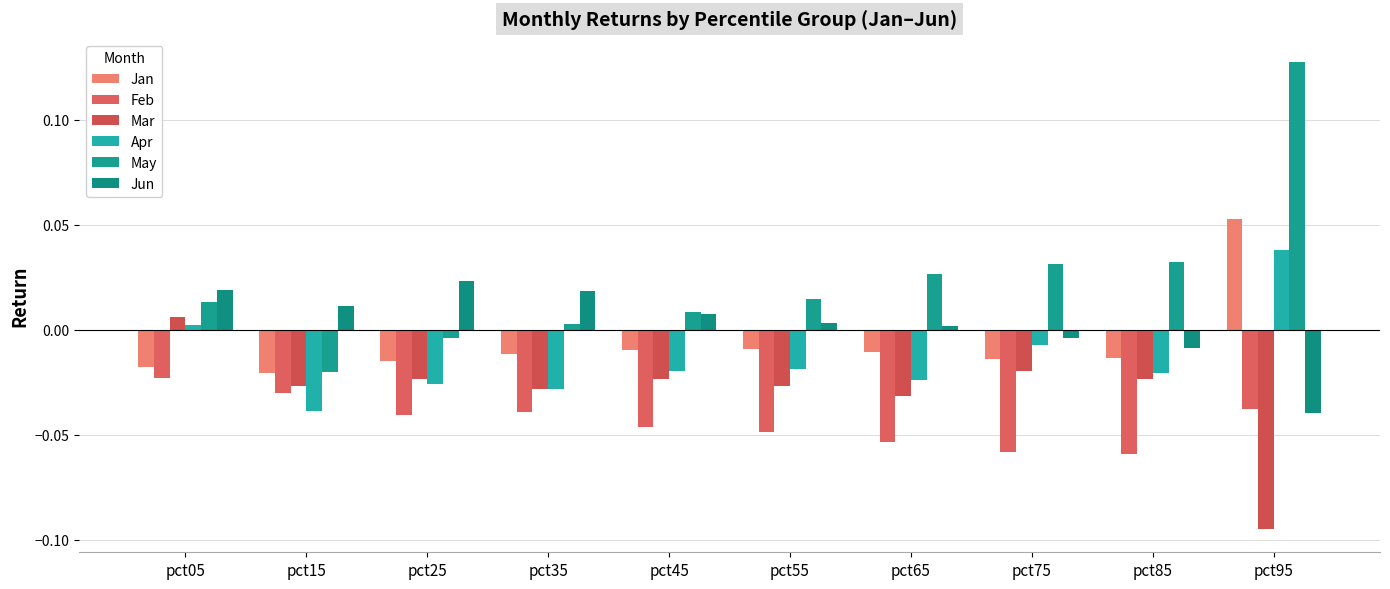

Reading right to left, list all the values displayed in this chart.

Jan: pct95=0.1	pct85=-0.0	pct75=-0.0	pct65=-0.0	pct55=-0.0	pct45=-0.0	pct35=-0.0	pct25=-0.0	pct15=-0.0	pct05=-0.0
Feb: pct95=-0.0	pct85=-0.1	pct75=-0.1	pct65=-0.1	pct55=-0.0	pct45=-0.0	pct35=-0.0	pct25=-0.0	pct15=-0.0	pct05=-0.0
Mar: pct95=-0.1	pct85=-0.0	pct75=-0.0	pct65=-0.0	pct55=-0.0	pct45=-0.0	pct35=-0.0	pct25=-0.0	pct15=-0.0	pct05=0.0
Apr: pct95=0.0	pct85=-0.0	pct75=-0.0	pct65=-0.0	pct55=-0.0	pct45=-0.0	pct35=-0.0	pct25=-0.0	pct15=-0.0	pct05=0.0
May: pct95=0.1	pct85=0.0	pct75=0.0	pct65=0.0	pct55=0.0	pct45=0.0	pct35=0.0	pct25=-0.0	pct15=-0.0	pct05=0.0
Jun: pct95=-0.0	pct85=-0.0	pct75=-0.0	pct65=0.0	pct55=0.0	pct45=0.0	pct35=0.0	pct25=0.0	pct15=0.0	pct05=0.0